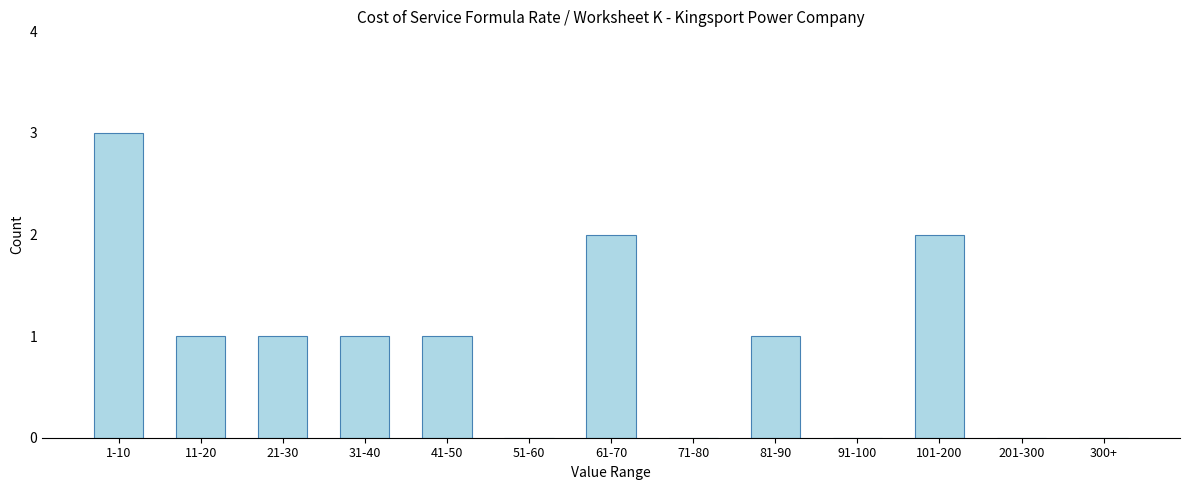

Reading right to left, what are all the values shown in this chart?

300+=0	201-300=0	101-200=2	91-100=0	81-90=1	71-80=0	61-70=2	51-60=0	41-50=1	31-40=1	21-30=1	11-20=1	1-10=3